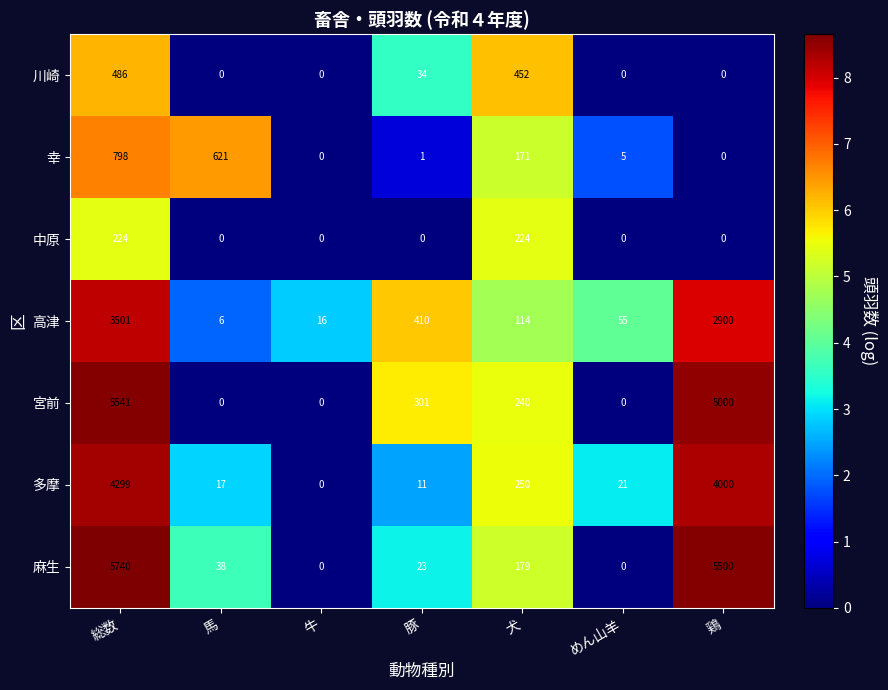

At which category is the sum across all series the highest?

総数